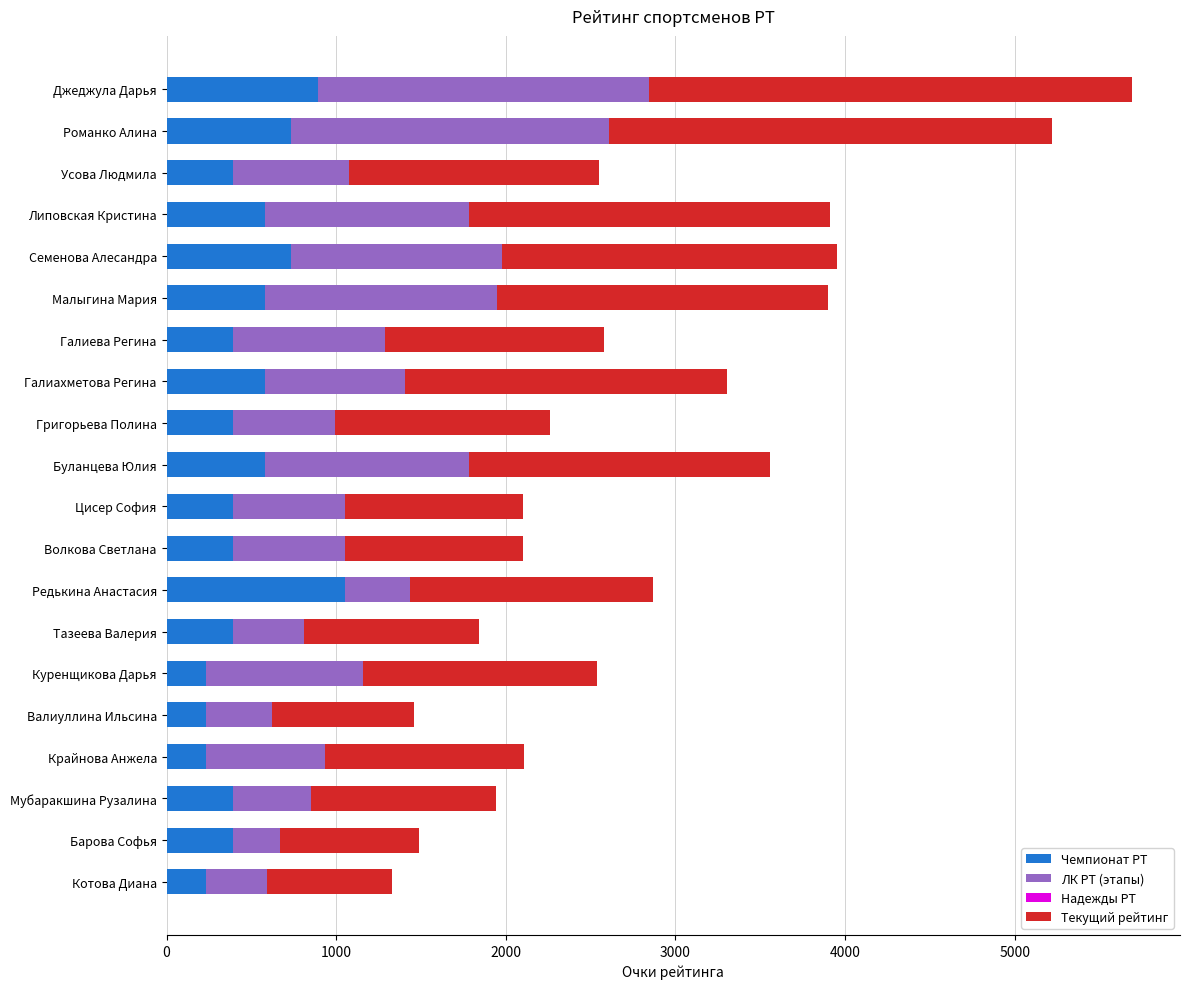

How many data points does each series have?

20